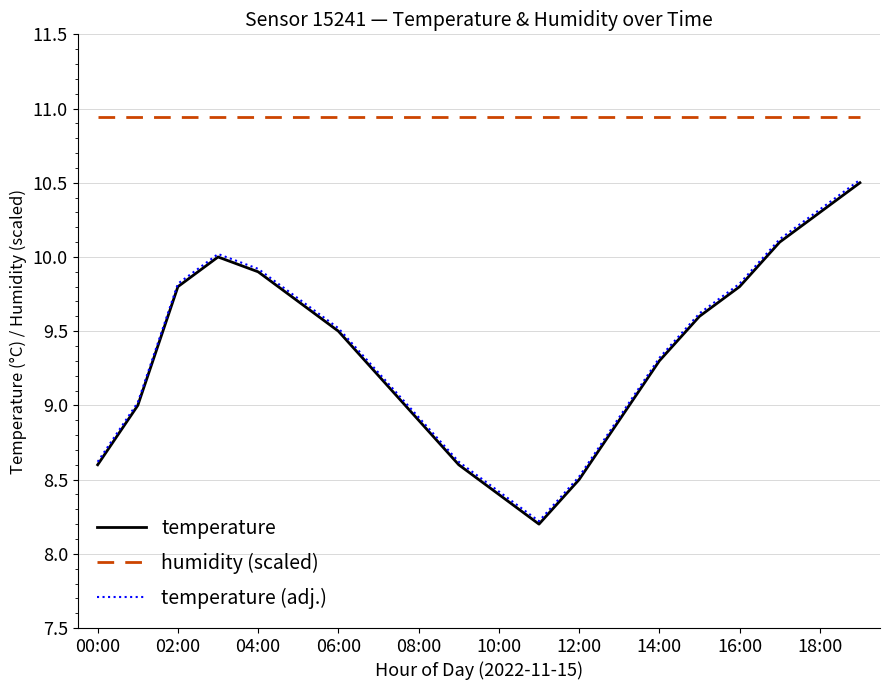

Which series has the largest total across all categories?

humidity (scaled)